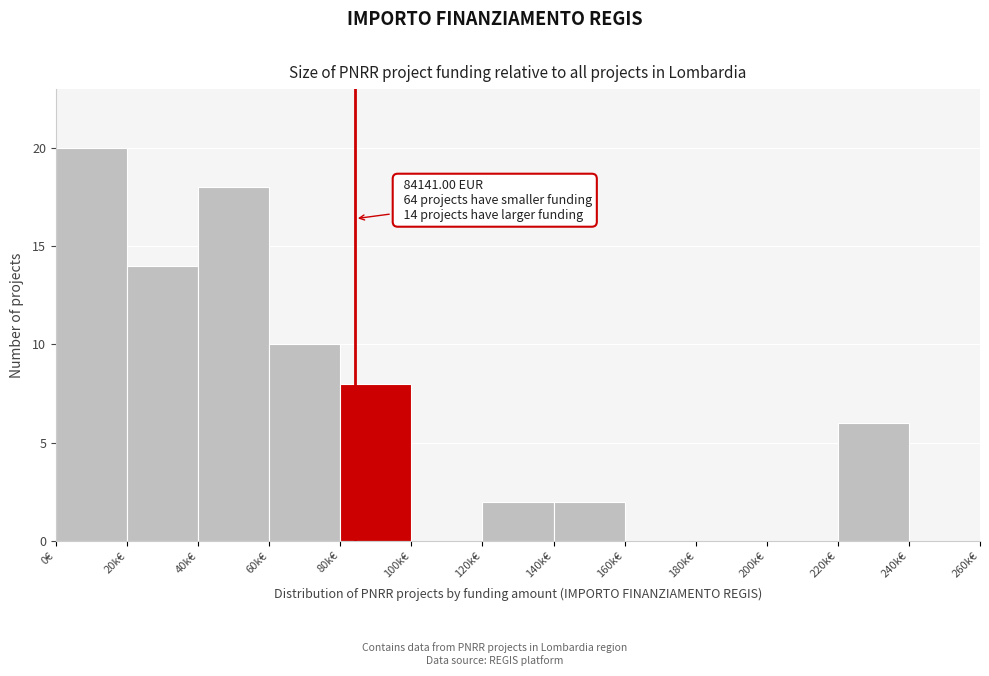

Reading left to right, what are all the values shown in this chart?

0€=20	20k€=14	40k€=18	60k€=10	80k€=8	100k€=0	120k€=2	140k€=2	160k€=0	180k€=0	200k€=0	220k€=6	240k€=0